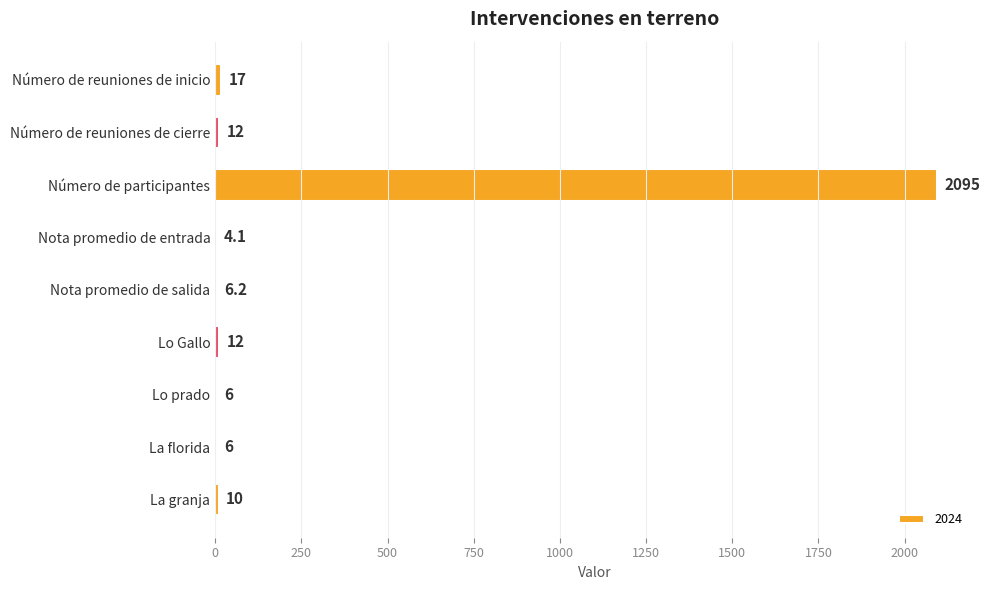

Which label corresponds to the largest value in the chart?

Número de participantes